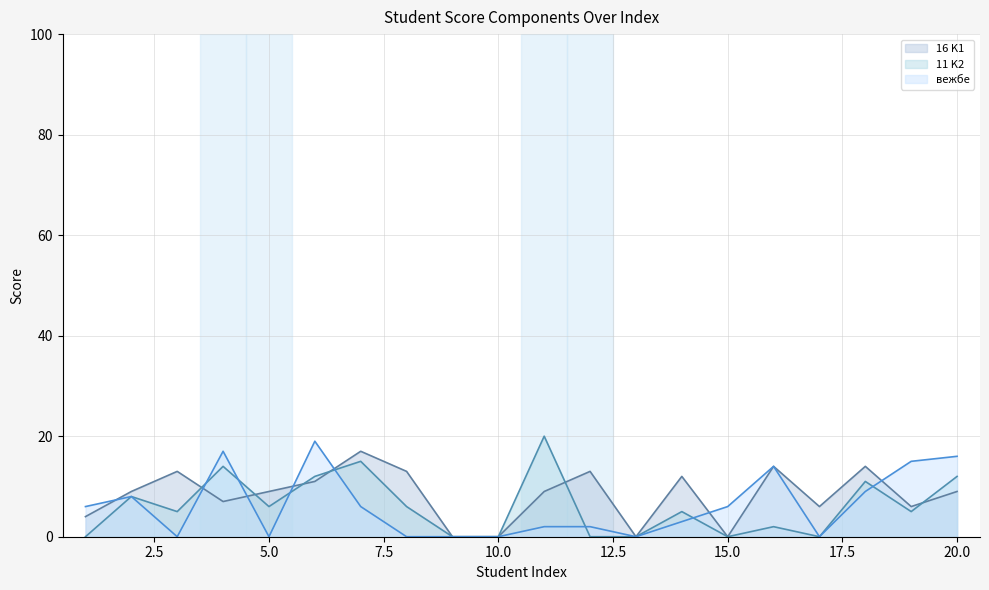

What is the difference between the maximum and minimum values in the 11 K2 series?

20